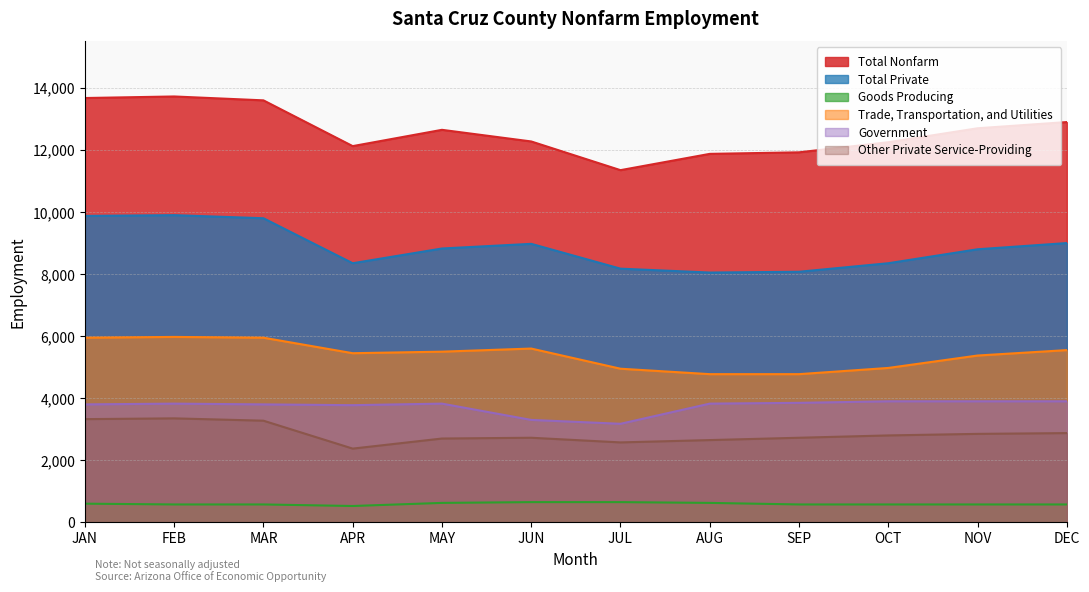

True or false: Total Nonfarm and Government cross at least once.

False